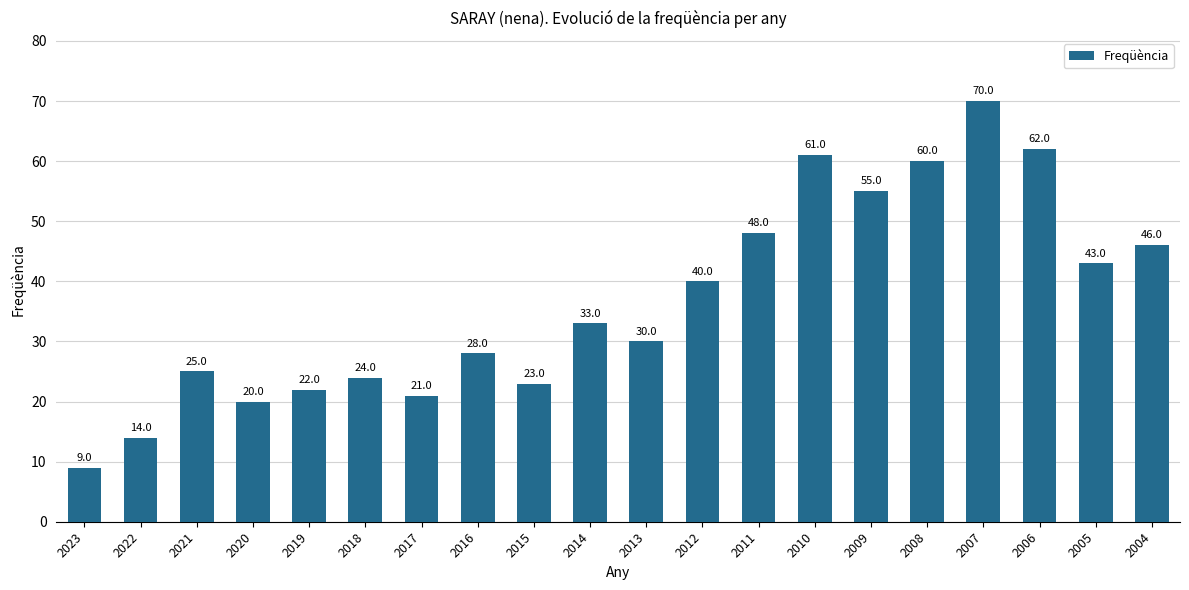

How many bars are there in total?

20